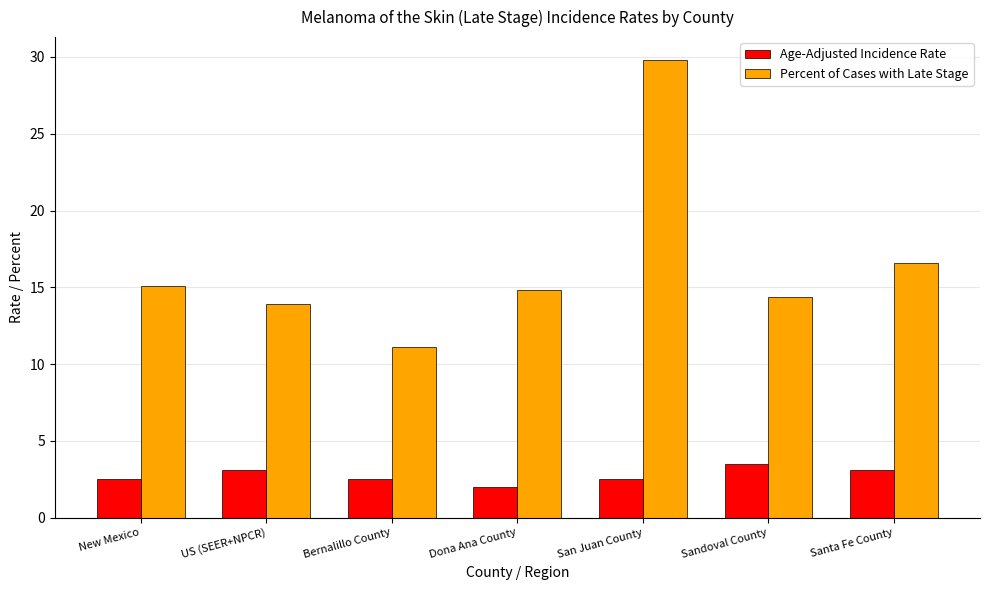

How many distinct data groups are displayed?

2